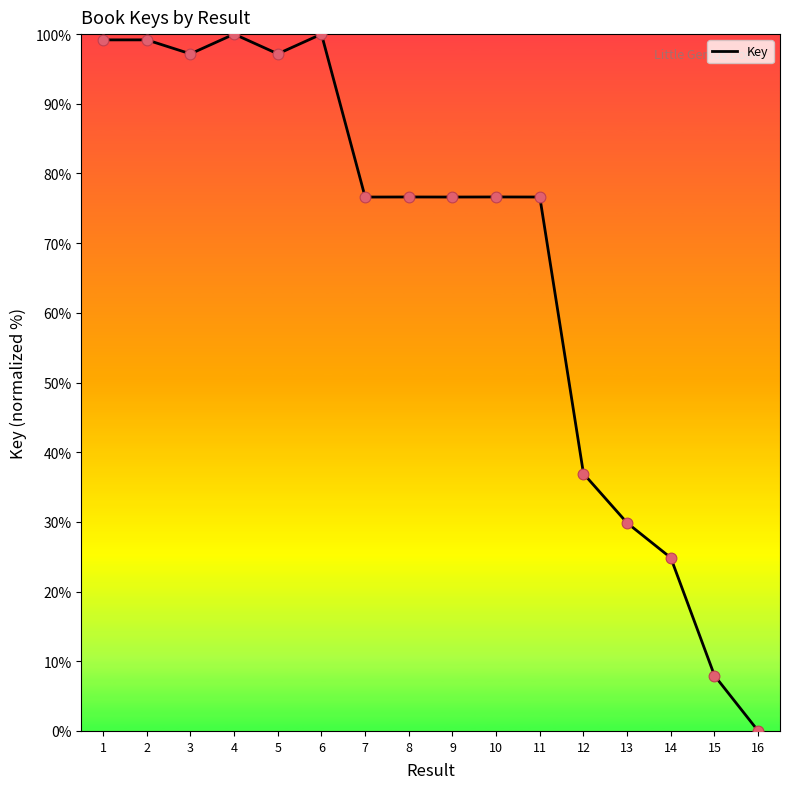

What is the change in value from 11 to 13?

-46.8